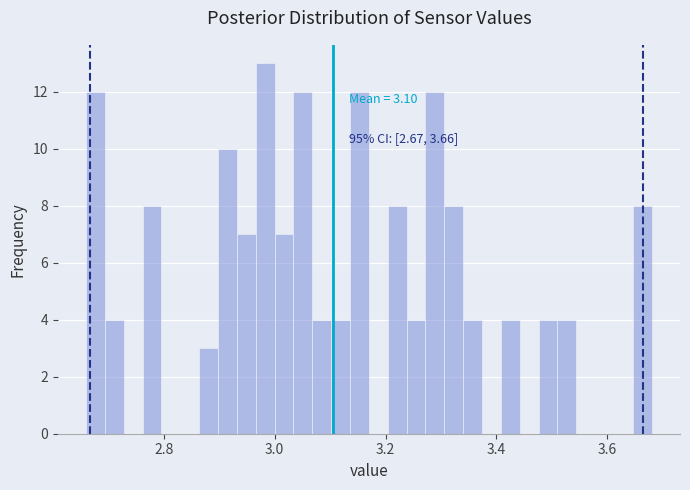

Around what value on the x-axis is the tallest bar? Give the approximate position of its centre, as read against the axis.

2.98